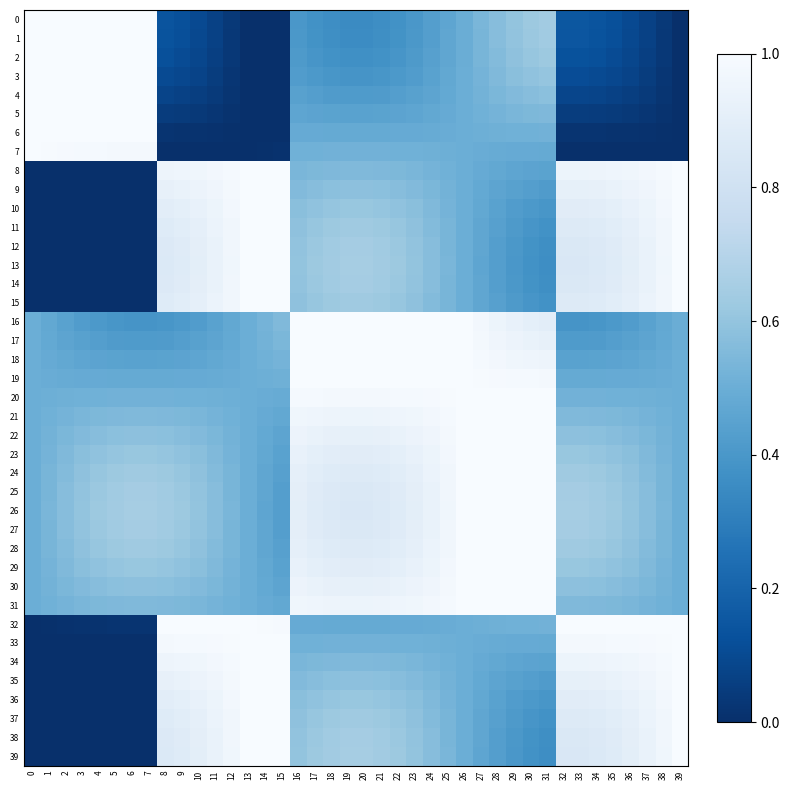

Between 20 and 38, which is larger?

20